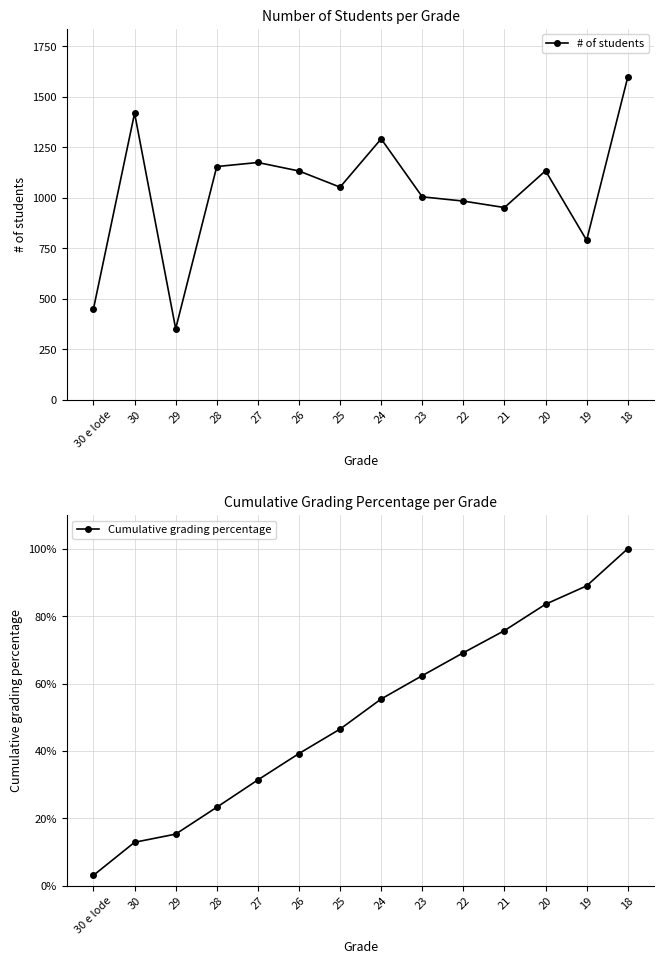

True or false: # of students and Cumulative grading percentage cross at least once.

False